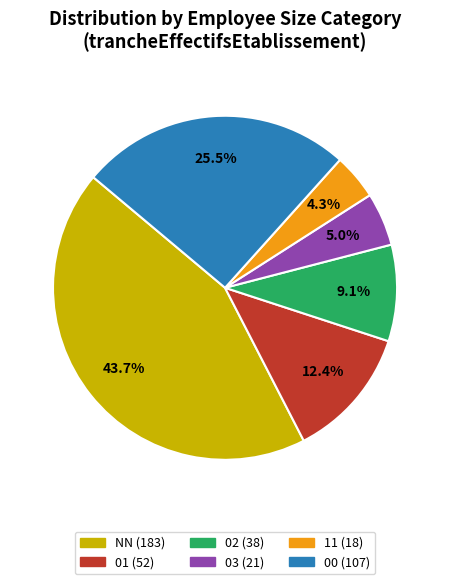

Which slice is the largest?

NN